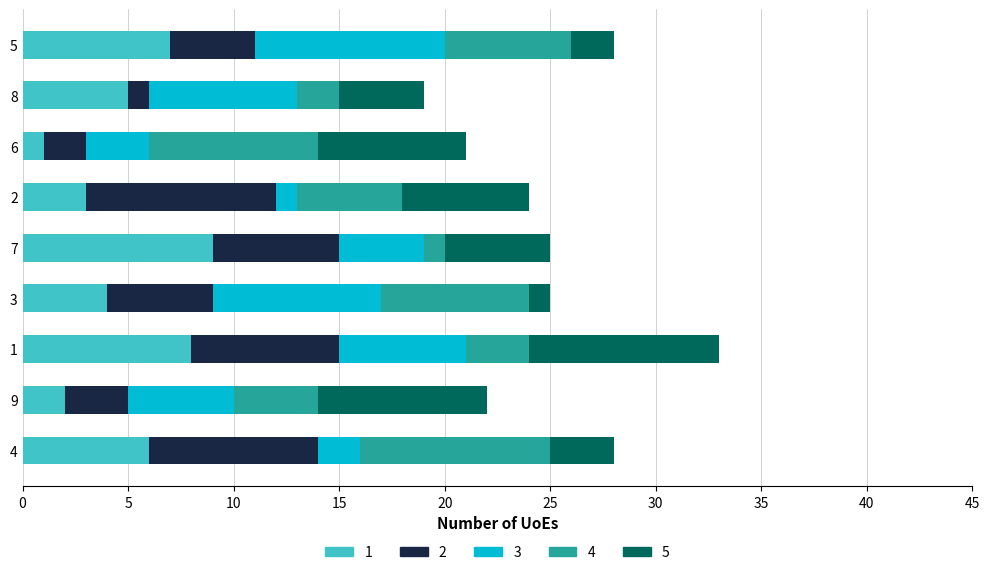

Rank the categories by 1 value from highest to lowest.

7, 1, 5, 4, 8, 3, 2, 9, 6